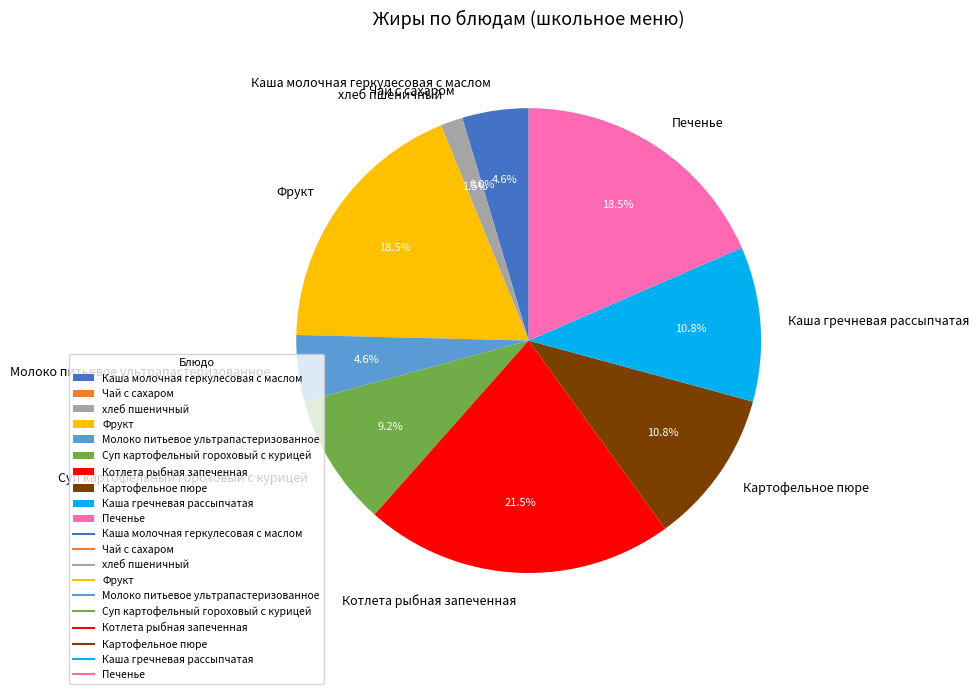

The Суп картофельный гороховый с курицей slice represents 19% of the pie. True or false?

False